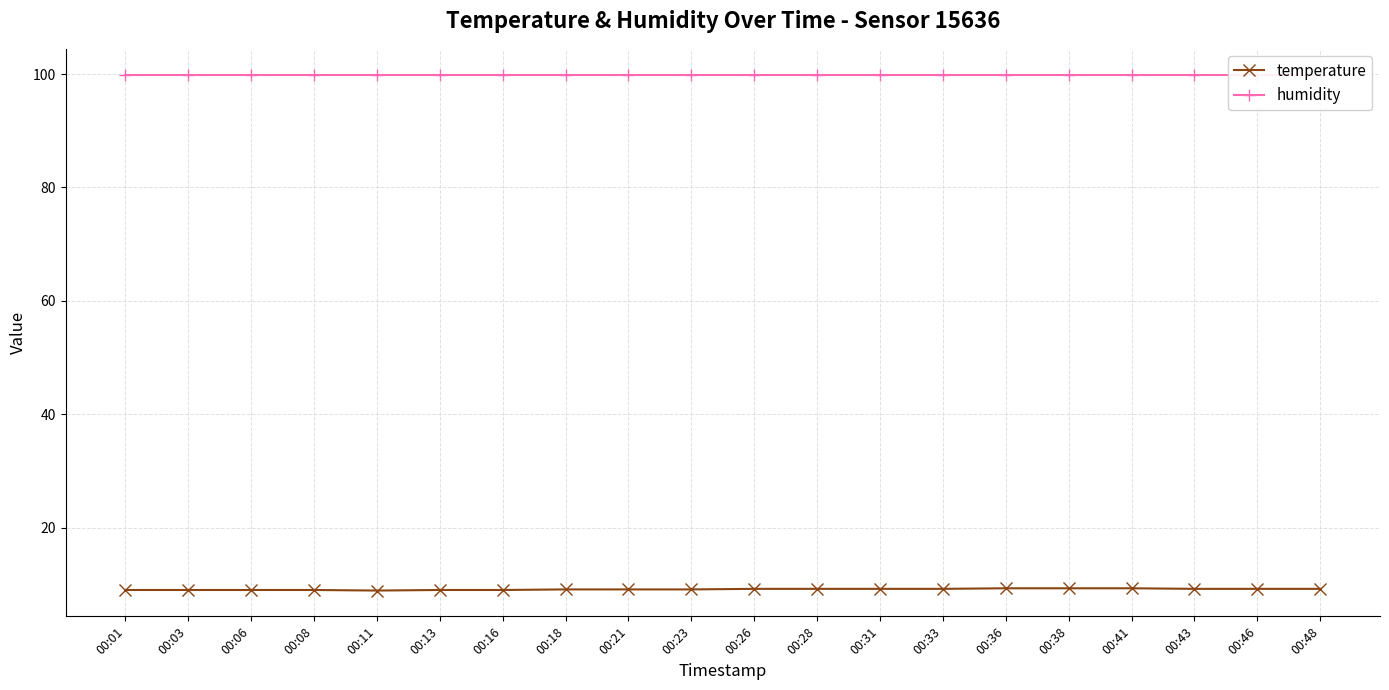

True or false: humidity and temperature cross at least once.

False